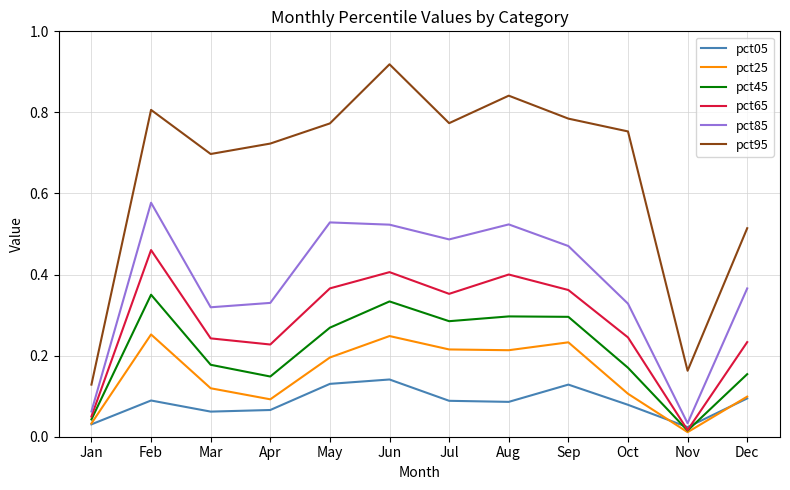

How many series are shown in this chart?

6